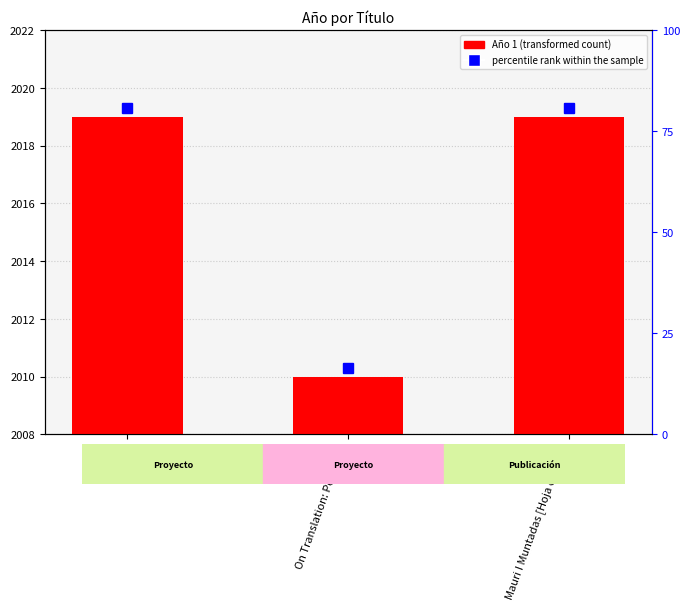

Reading left to right, transcribe all the data shown in this chart.

11	2	11